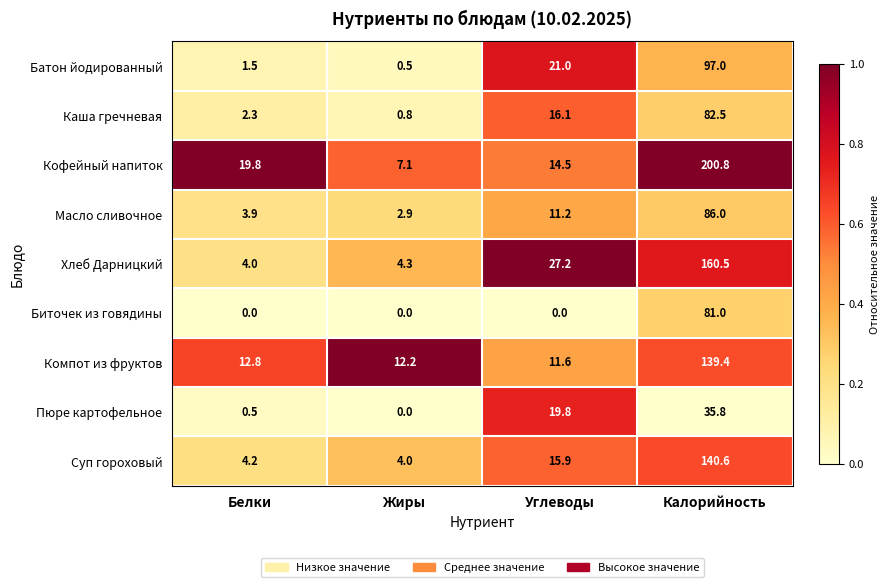

Which label corresponds to the largest value in the chart?

Калорийность